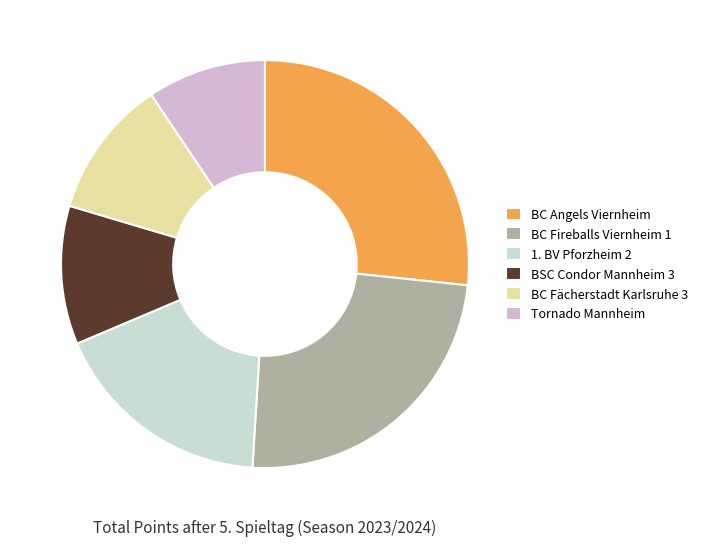

To the nearest percent, what portion does Tornado Mannheim represent?

9%